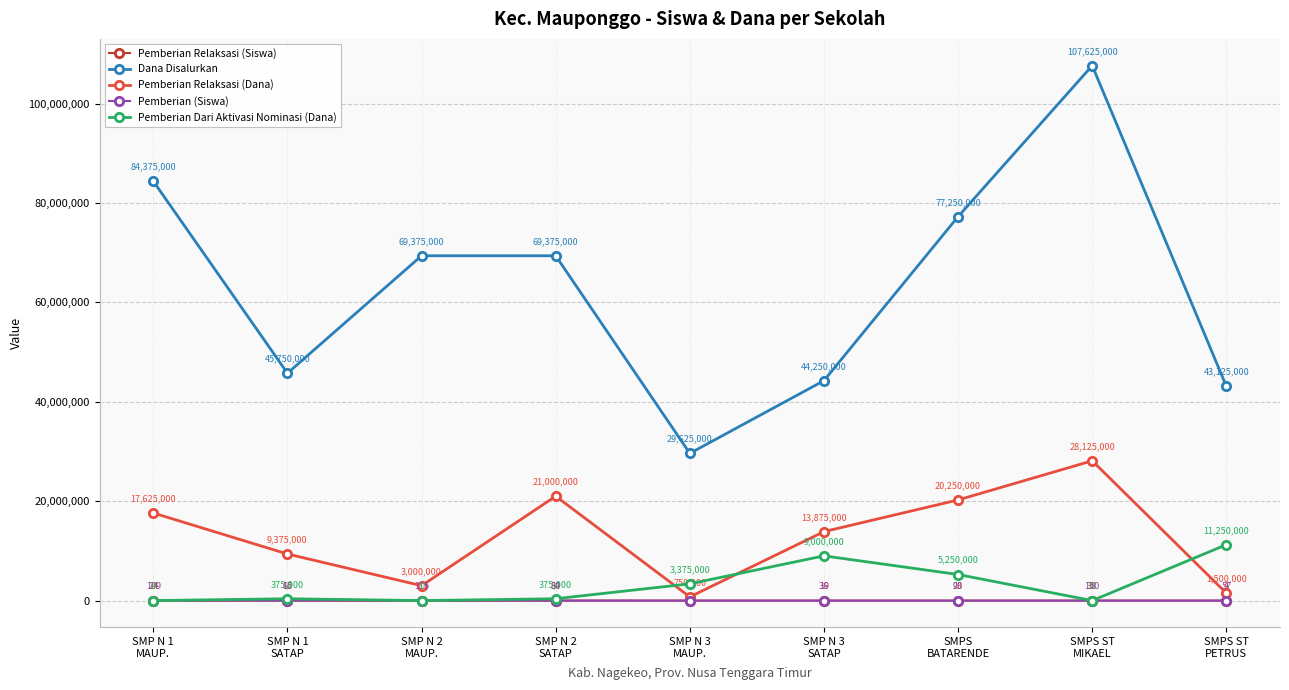

Which category has the highest value across all series?

SMPS ST
MIKAEL